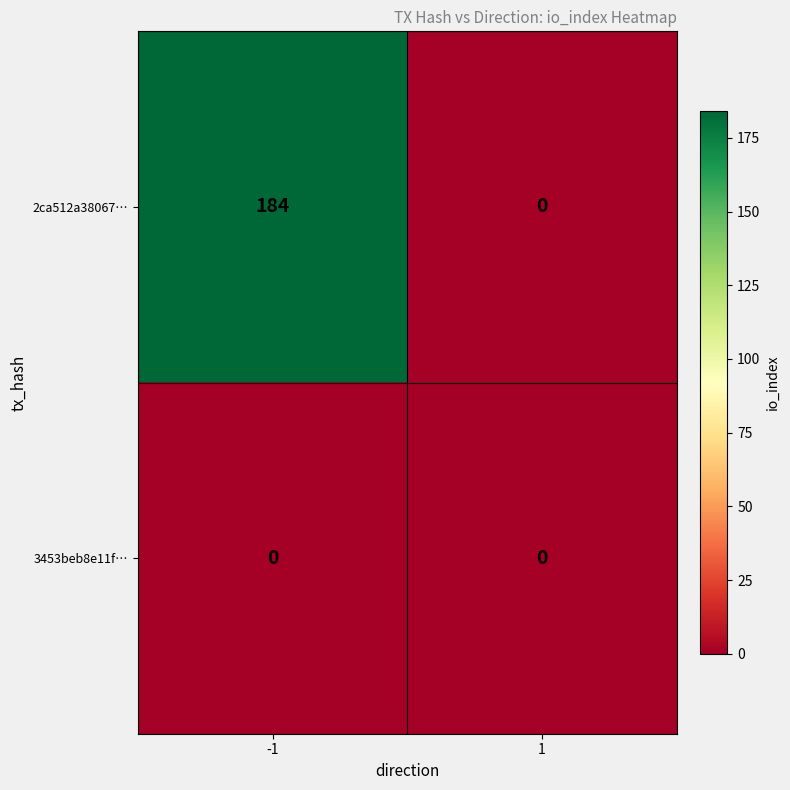

The 2ca512a38067… series shows 184 at -1. True or false?

True